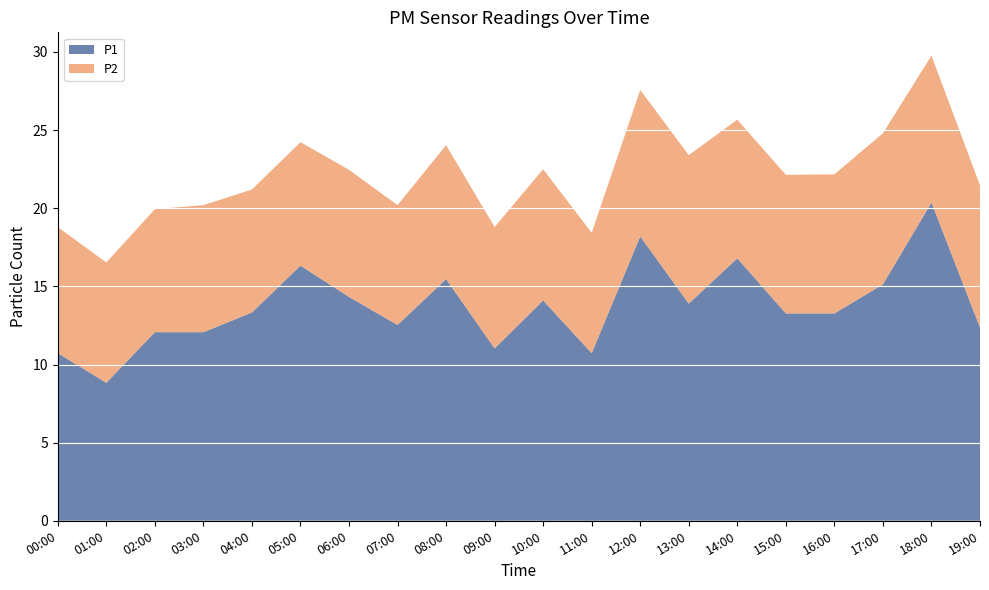

Reading left to right, list all the values displayed in this chart.

P1: 00:00=10.7	01:00=8.8	02:00=12.1	03:00=12.1	04:00=13.3	05:00=16.3	06:00=14.3	07:00=12.5	08:00=15.5	09:00=11.0	10:00=14.1	11:00=10.7	12:00=18.2	13:00=13.9	14:00=16.8	15:00=13.3	16:00=13.3	17:00=15.1	18:00=20.4	19:00=12.4
P2: 00:00=8.1	01:00=7.7	02:00=7.9	03:00=8.1	04:00=7.9	05:00=7.9	06:00=8.1	07:00=7.7	08:00=8.6	09:00=7.8	10:00=8.4	11:00=7.7	12:00=9.4	13:00=9.5	14:00=8.9	15:00=8.9	16:00=8.9	17:00=9.7	18:00=9.4	19:00=9.1